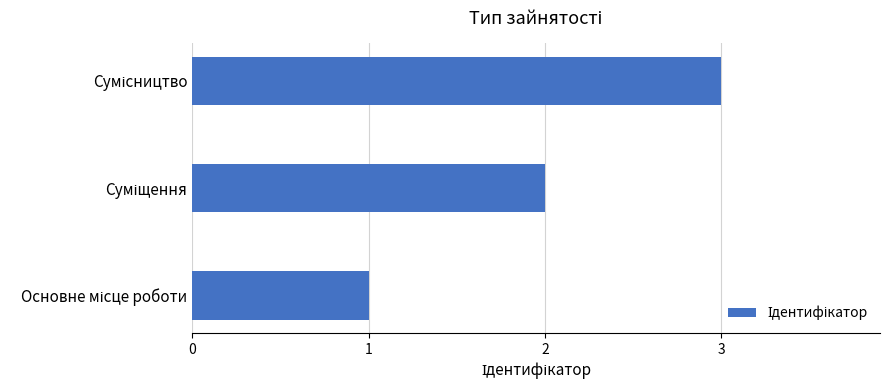

Are the bars horizontal?

Yes